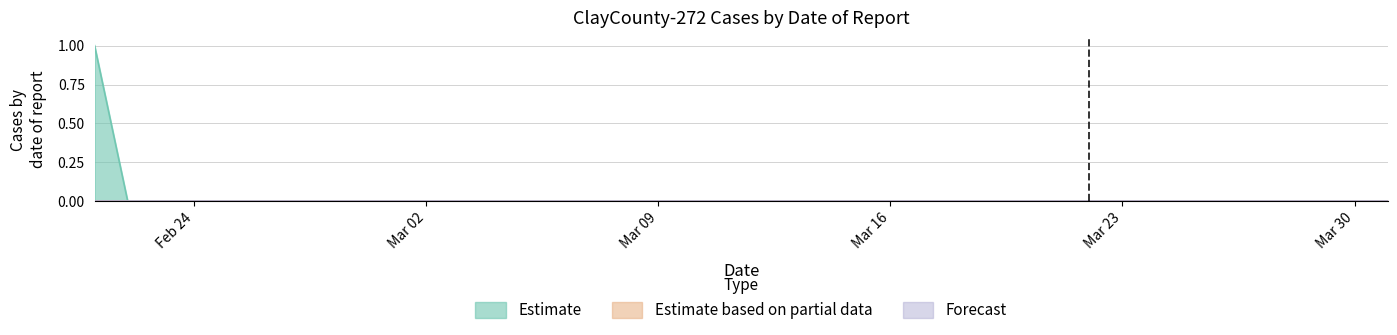

How many data points does each series have?

40